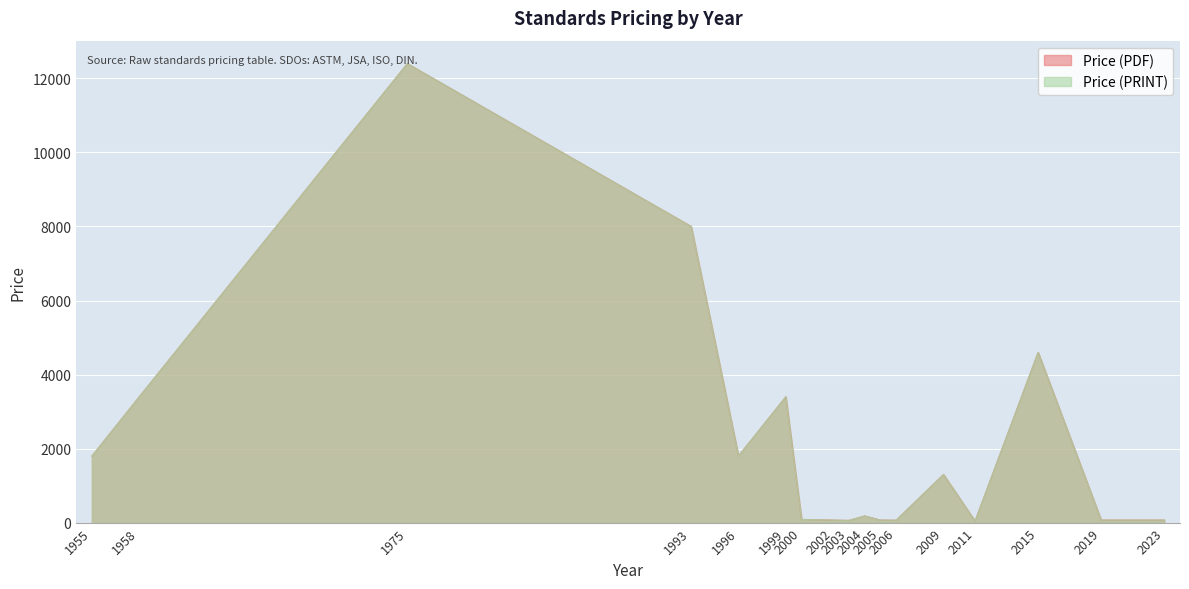

At which category does the chart reach its minimum across all series?

2011